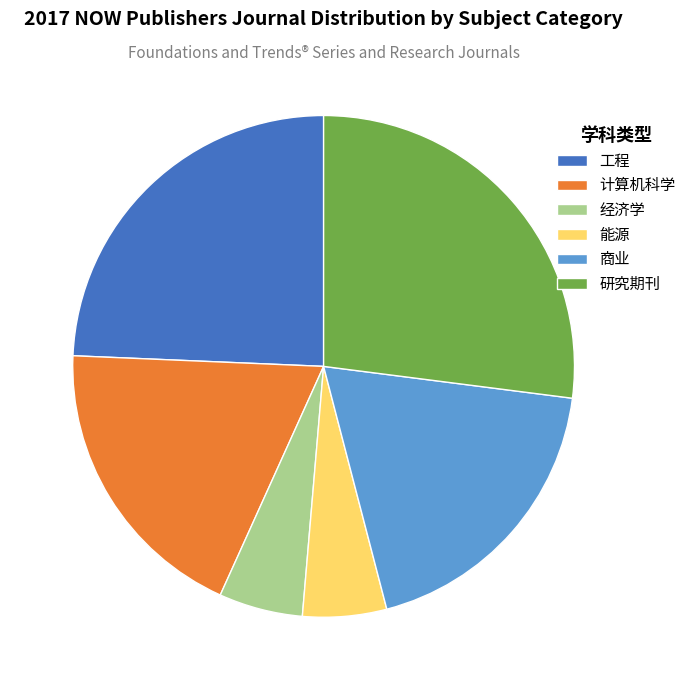

Count the number of slices in the pie.

6